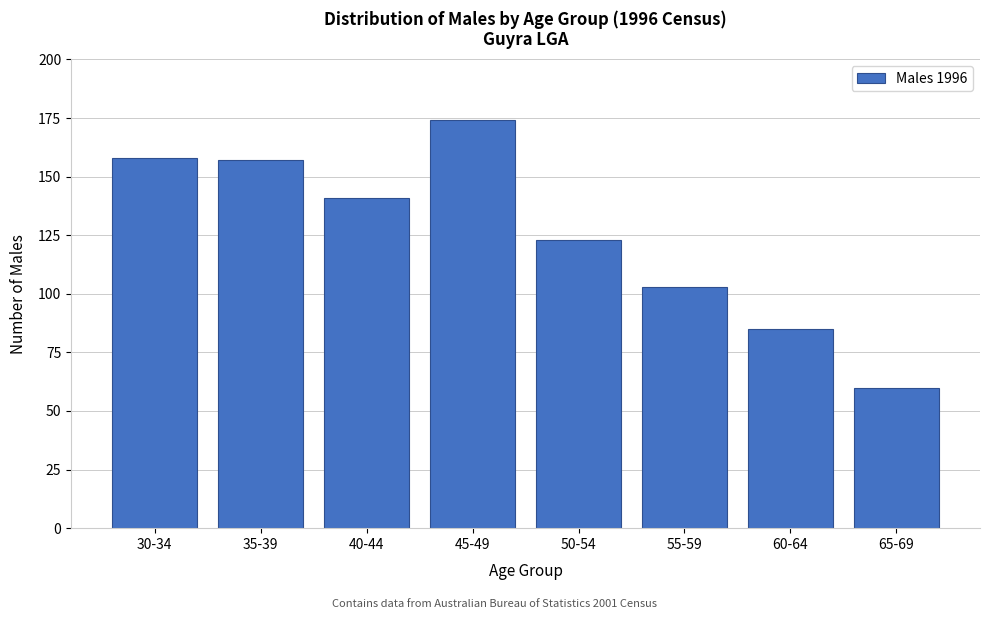

Reading left to right, what are all the values shown in this chart?

30-34=158	35-39=157	40-44=141	45-49=174	50-54=123	55-59=103	60-64=85	65-69=60